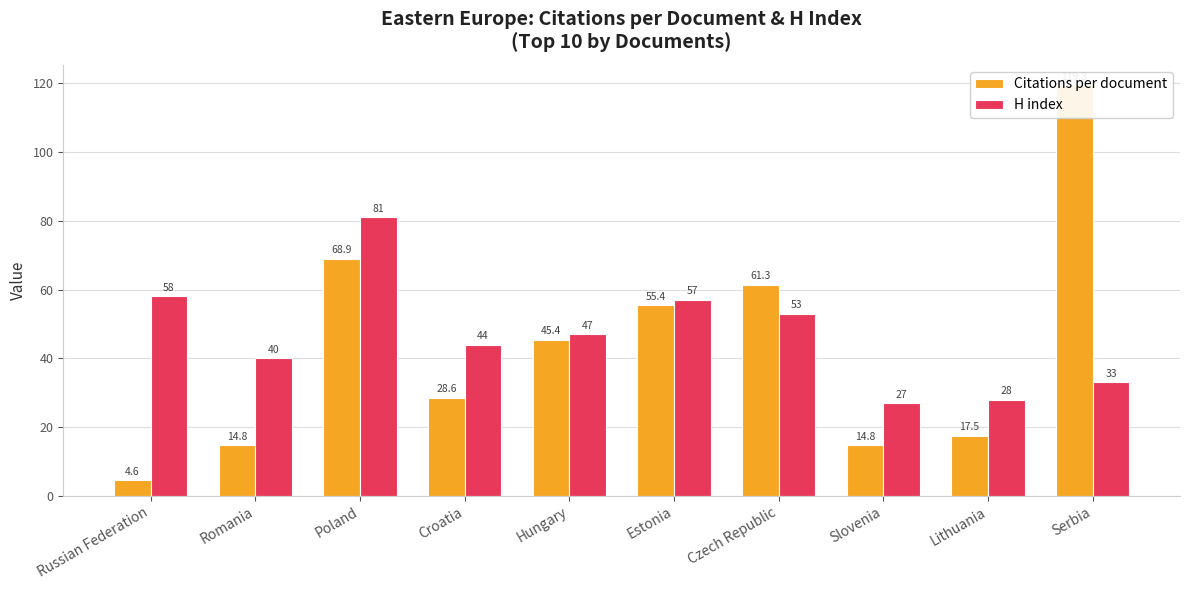

What is the greatest value displayed?

119.3